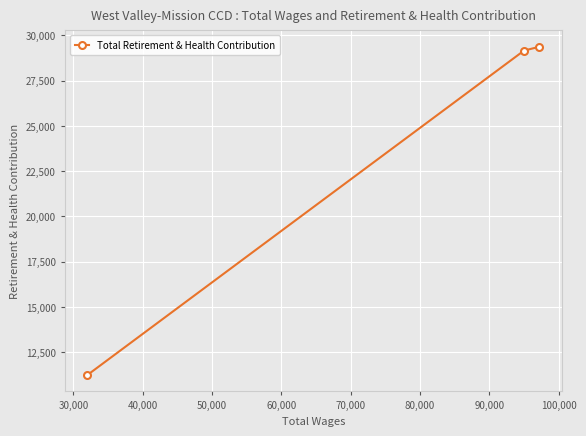

What is the greatest value displayed?

29357